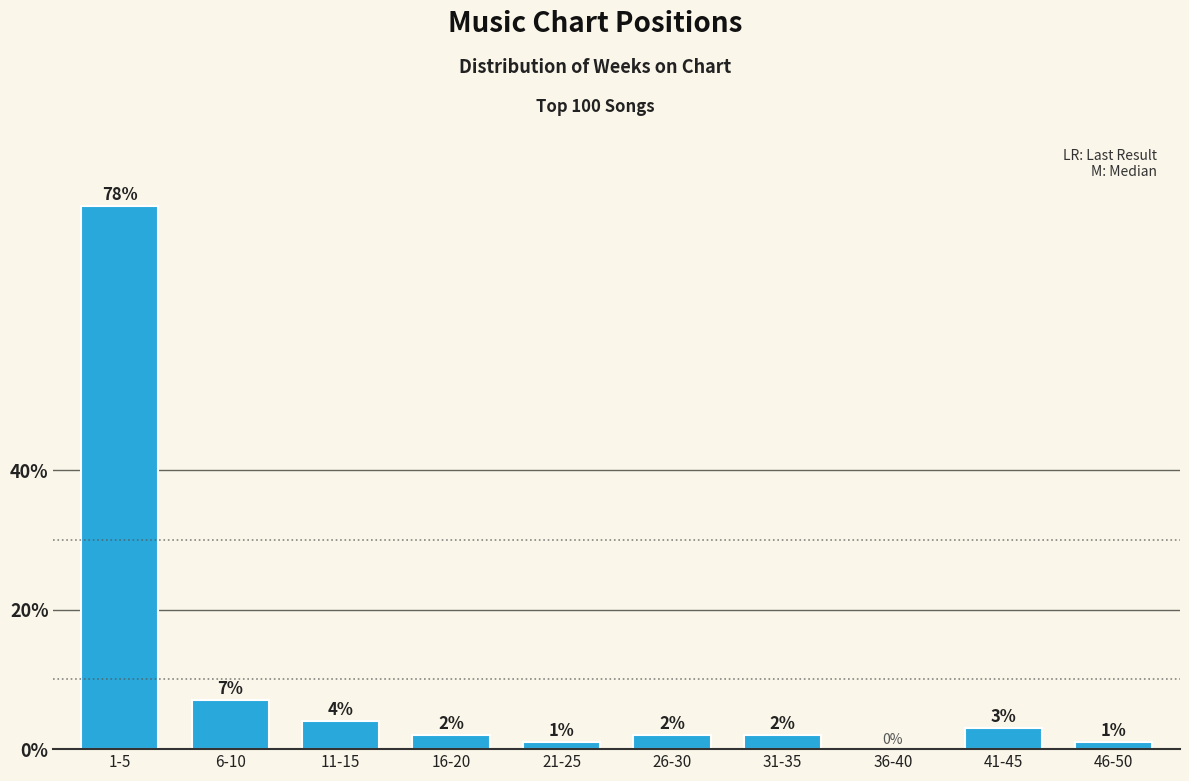

Reading left to right, transcribe all the data shown in this chart.

1-5=78.0	6-10=7.0	11-15=4.0	16-20=2.0	21-25=1.0	26-30=2.0	31-35=2.0	36-40=0.0	41-45=3.0	46-50=1.0